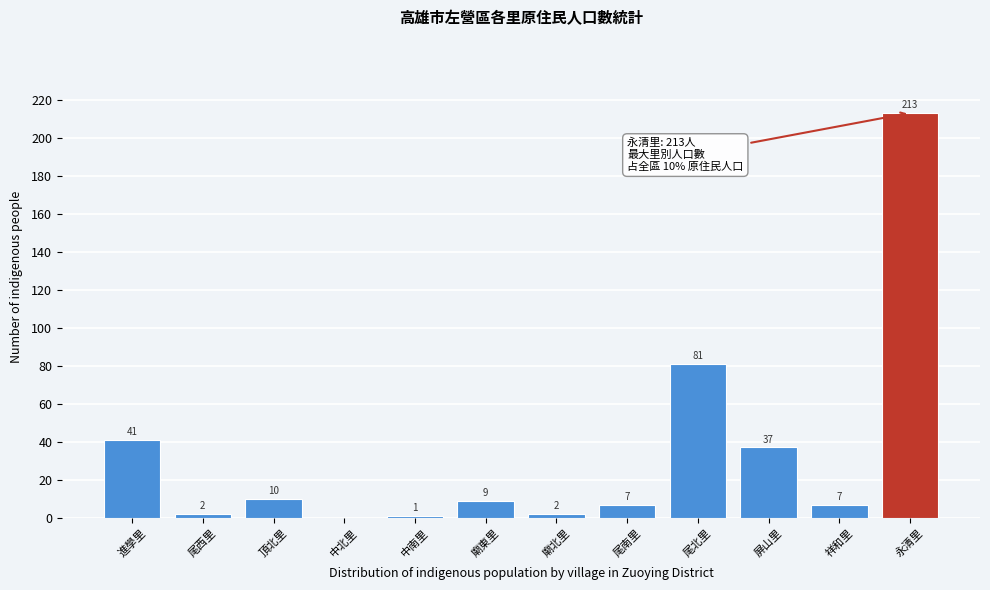

Reading left to right, list all the values displayed in this chart.

進學里=41	尾西里=2	頂北里=10	中北里=0	中南里=1	廟東里=9	廟北里=2	尾南里=7	尾北里=81	屏山里=37	祥和里=7	永清里=213